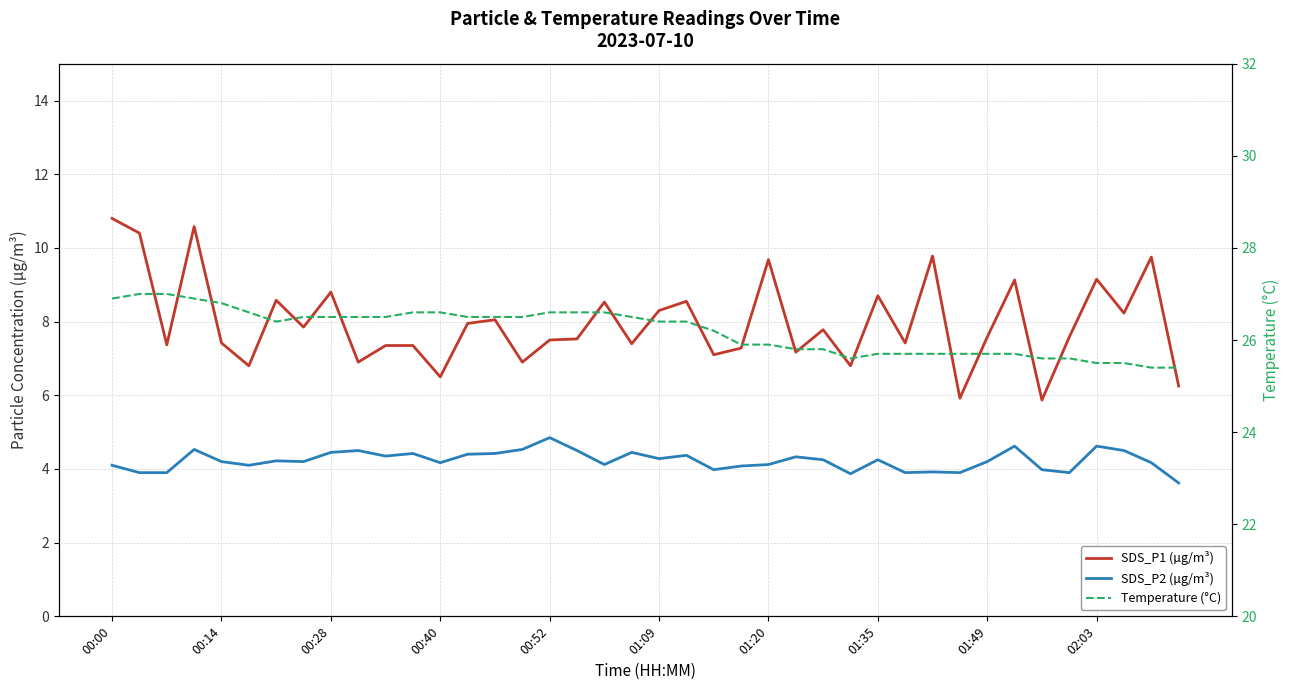

Is it true that Temperature (°C) equals 35.5 at 00:14?

False